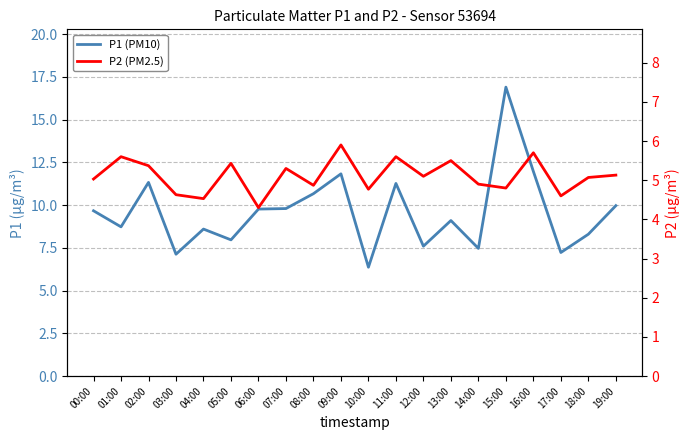

Which has a higher value, 01:00 or 11:00?

11:00